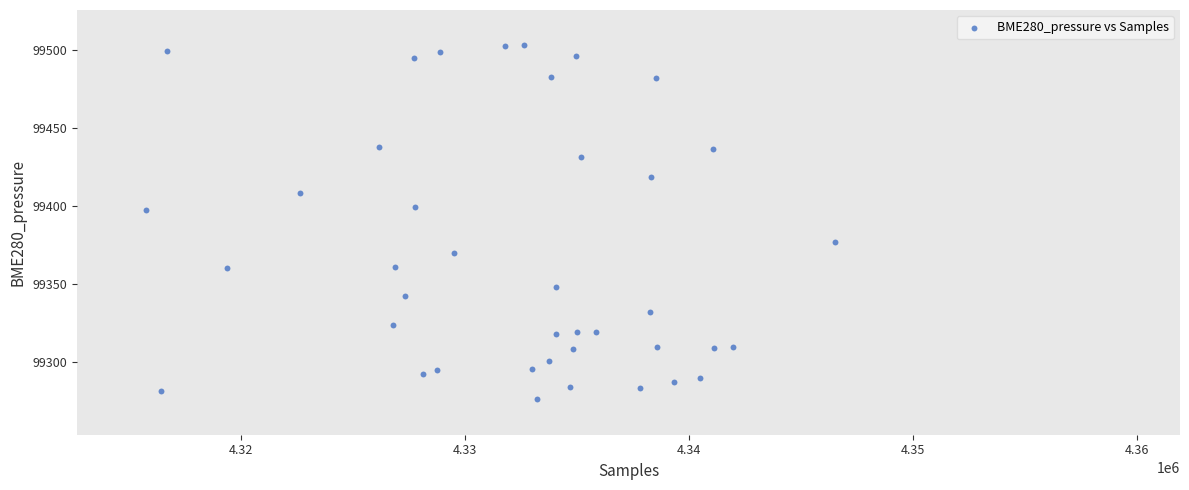

What is the range of X values (max minus min)?

30792.0